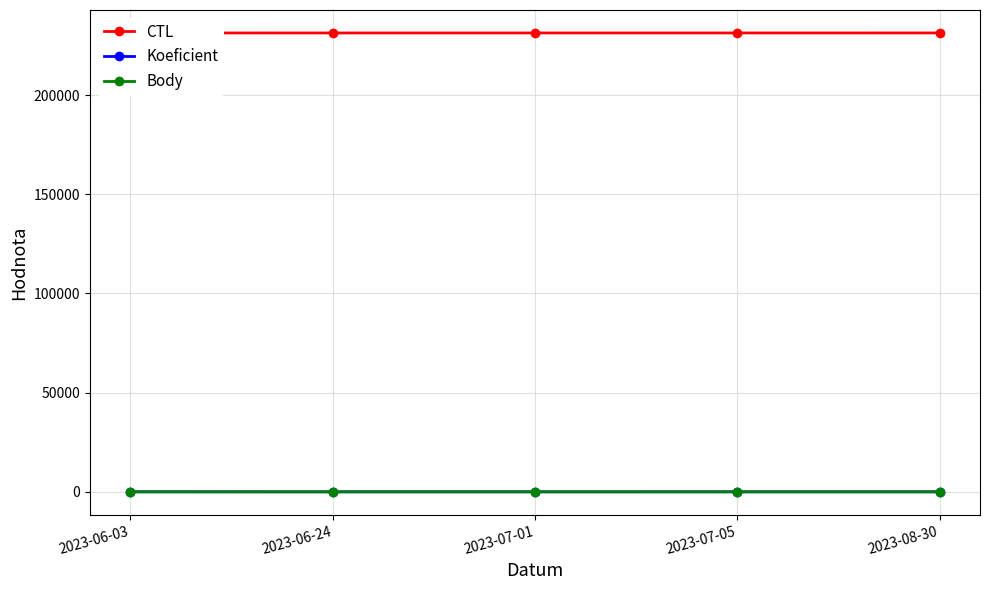

Count the number of data series in this chart.

3